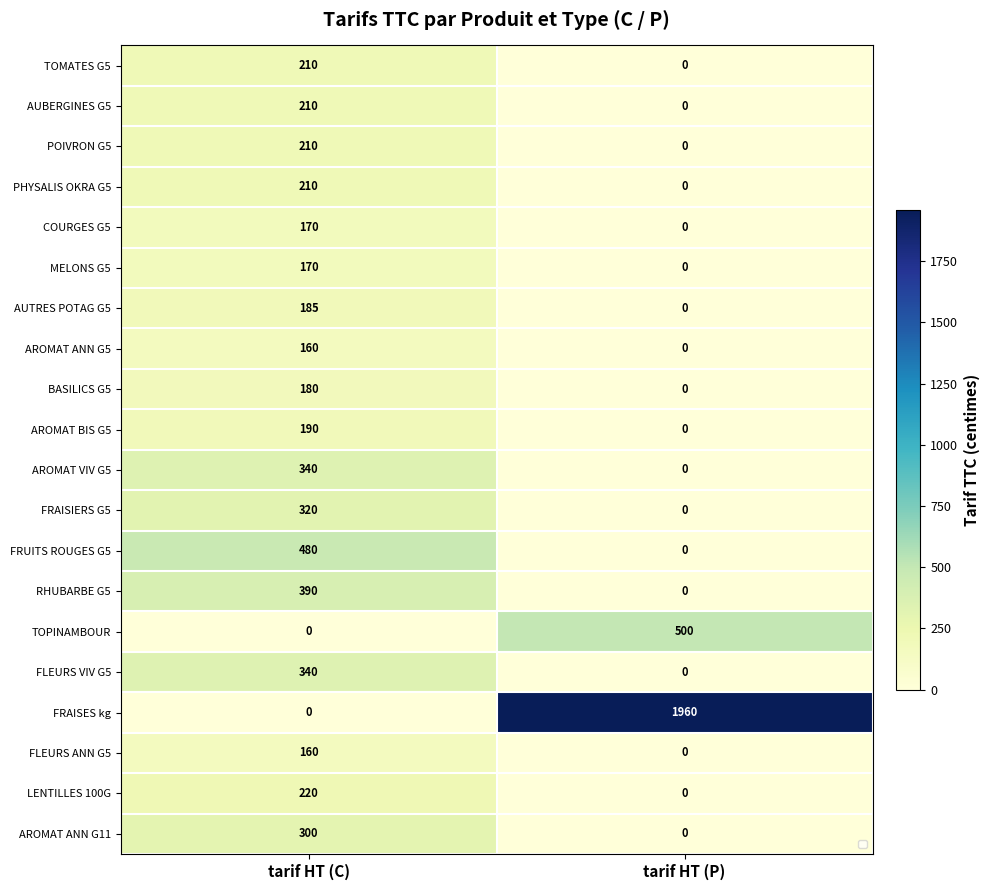

What is the average value of the AUTRES POTAG G5 series?

92